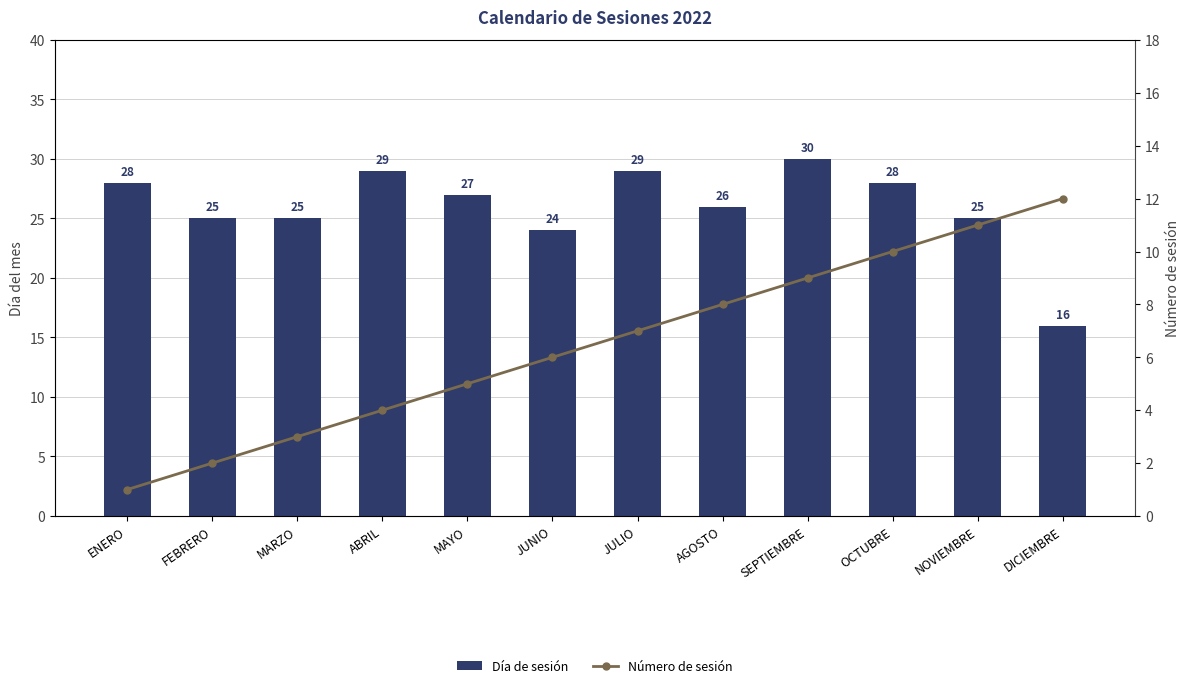

Reading left to right, extract all data points from this chart.

Día de sesión: 28	25	25	29	27	24	29	26	30	28	25	16
Número de sesión: 1	2	3	4	5	6	7	8	9	10	11	12